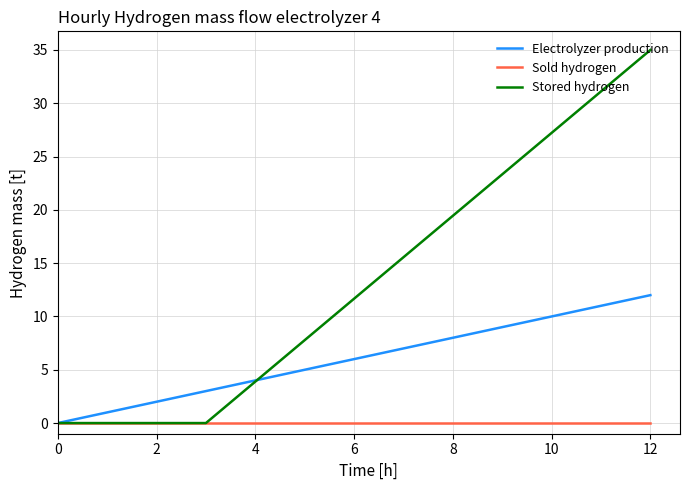

List the series in order of their overall mean, highest first.

Stored hydrogen, Electrolyzer production, Sold hydrogen